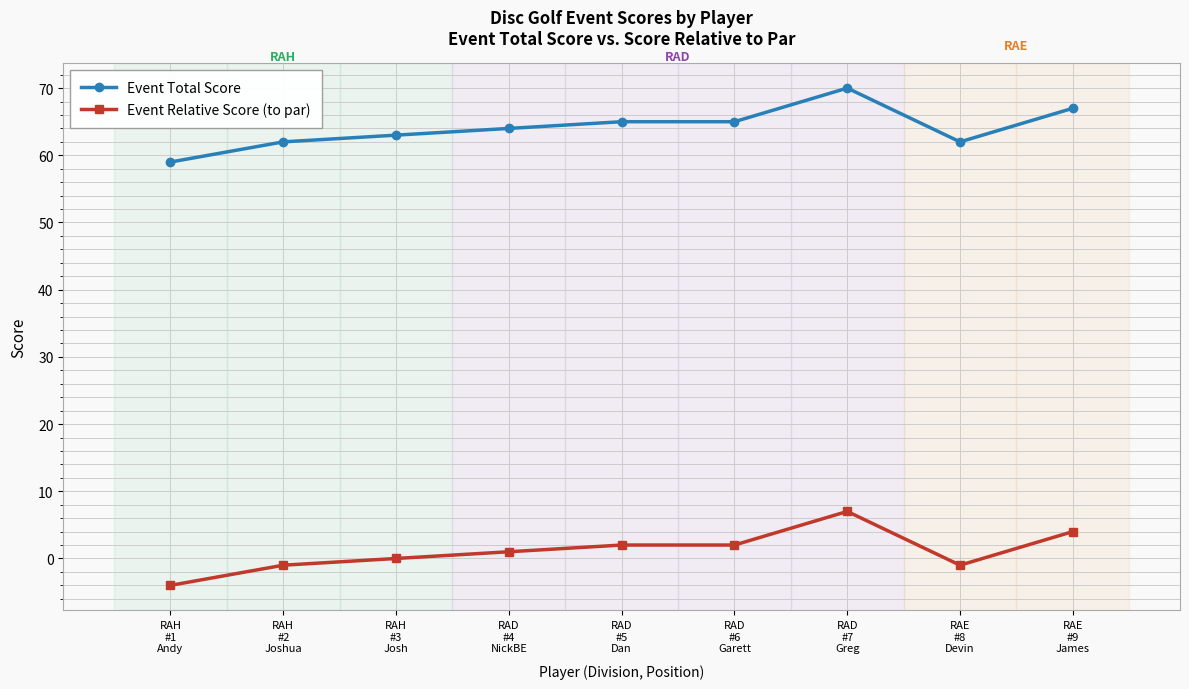

At how many categories does at least one series exceed 14?

9